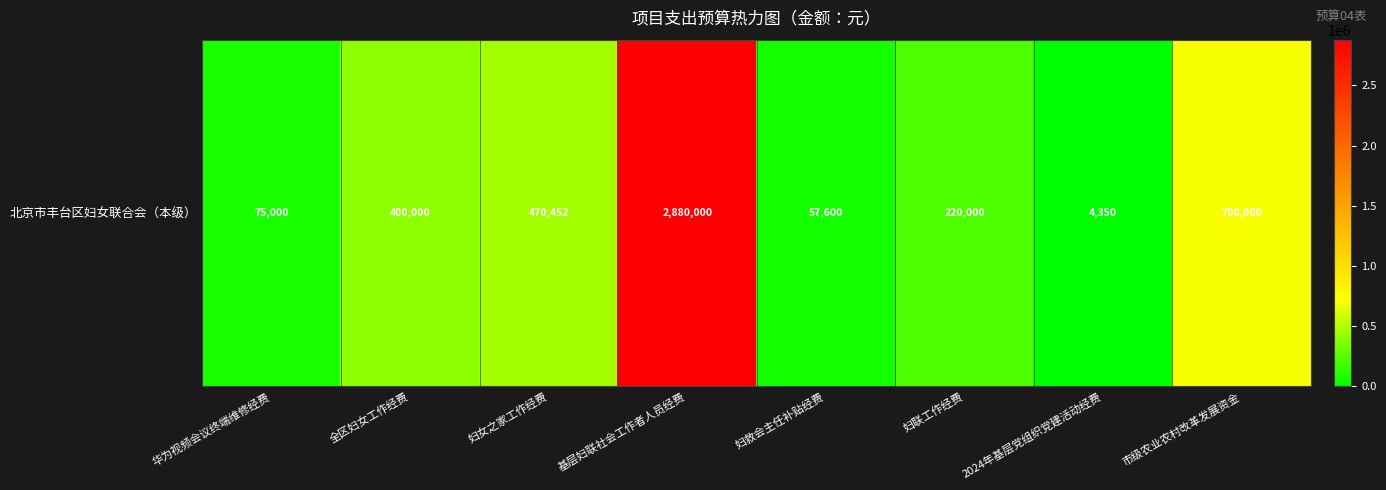

Approximately how many times larger is the value at 全区妇女工作经费 compared to 基层妇联社会工作者人员经费?

0.1